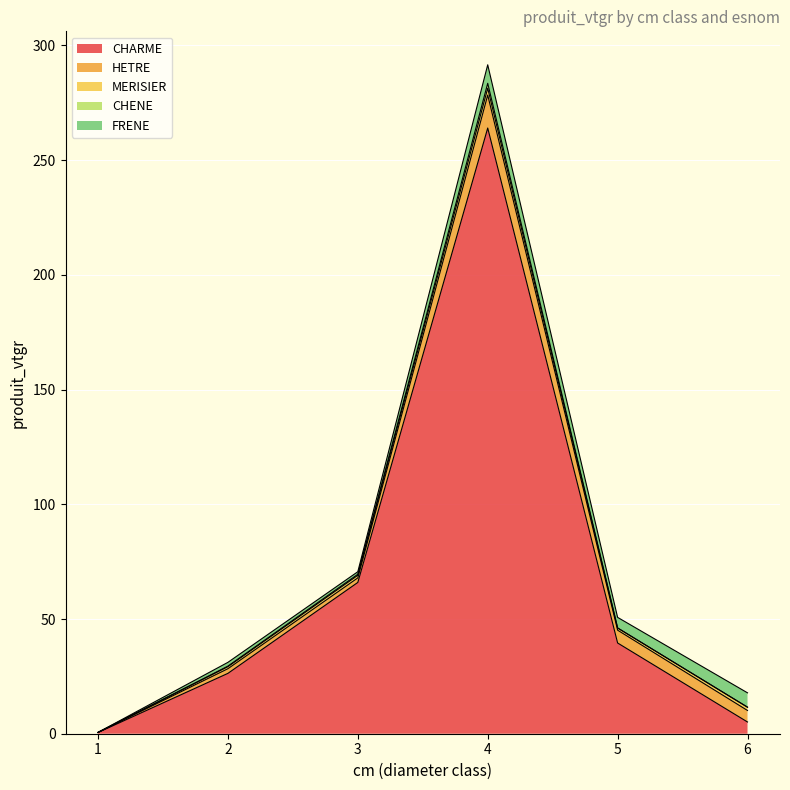

What is the difference between the highest and lowest values at 3?

65.5